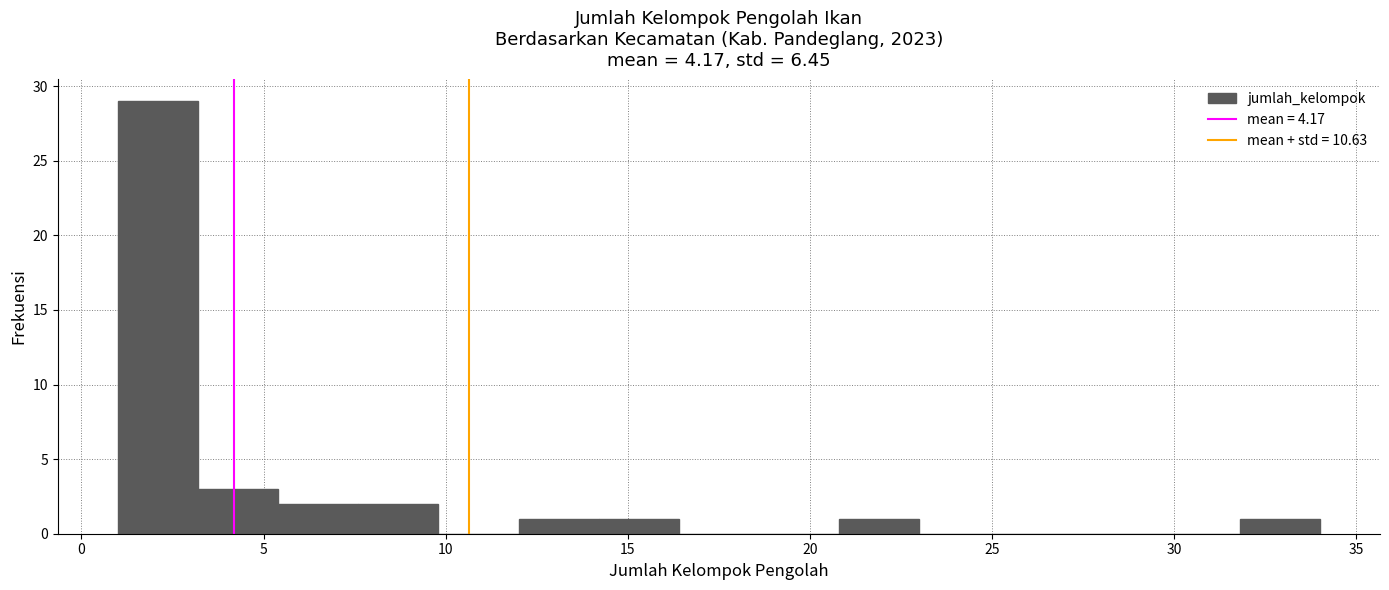

Reading left to right, list every bar in this chart as the range it spans on the x-axis followed by its height. Neither the bar edges nor the heights are printed on the chart, so give them approximately, as read against the axes.

1.0 to 3.2: 29
3.2 to 5.4: 3
5.4 to 7.6: 2
7.6 to 9.8: 2
9.8 to 12.0: 0
12.0 to 14.2: 1
14.2 to 16.4: 1
16.4 to 18.6: 0
18.6 to 20.8: 0
20.8 to 23.0: 1
23.0 to 25.2: 0
25.2 to 27.4: 0
27.4 to 29.6: 0
29.6 to 31.8: 0
31.8 to 34.0: 1